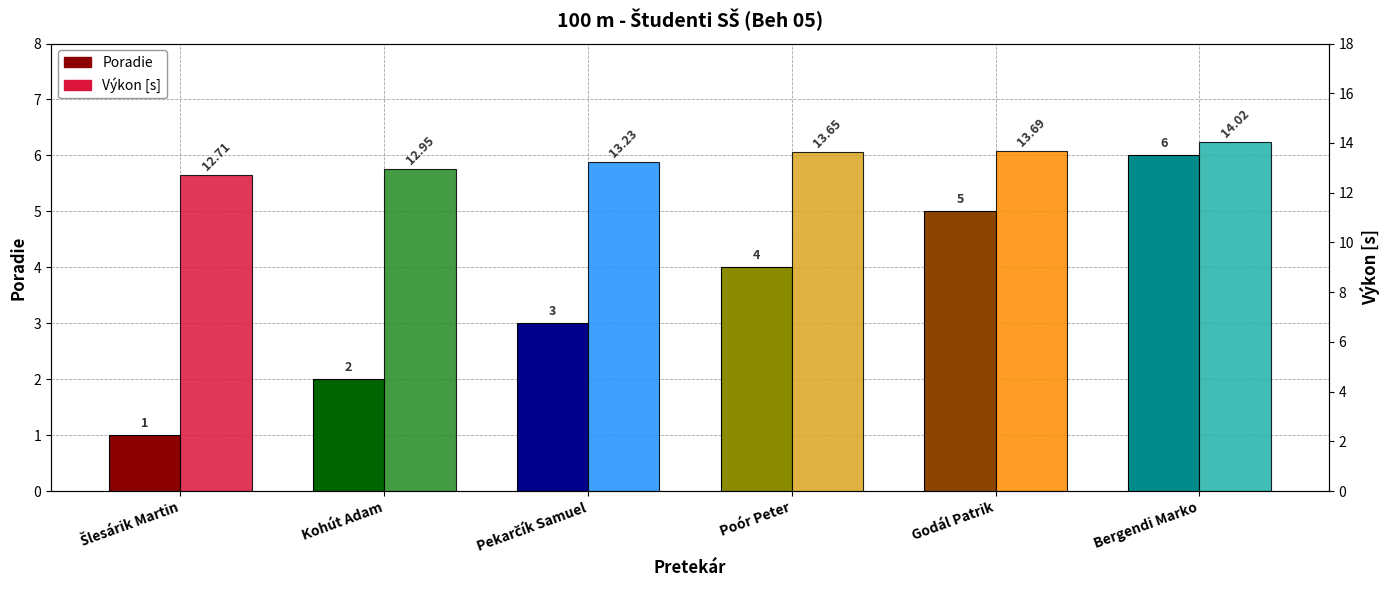

Rank the series by their average value, from highest to lowest.

Výkon [s], Poradie